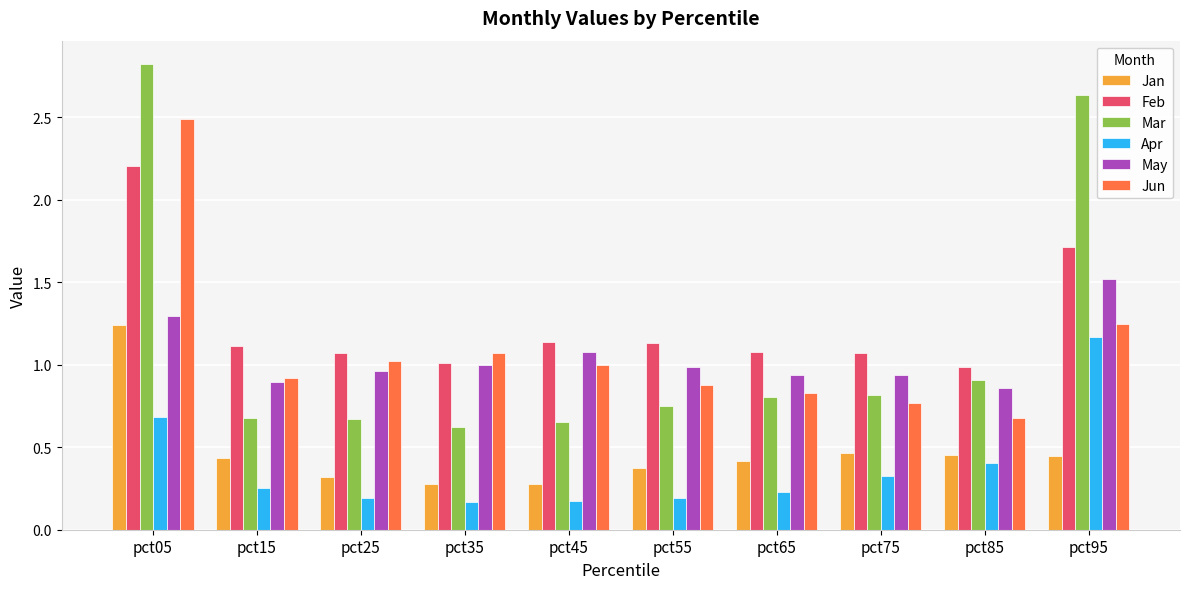

The value of Feb at pct45 is 1.9. True or false?

False